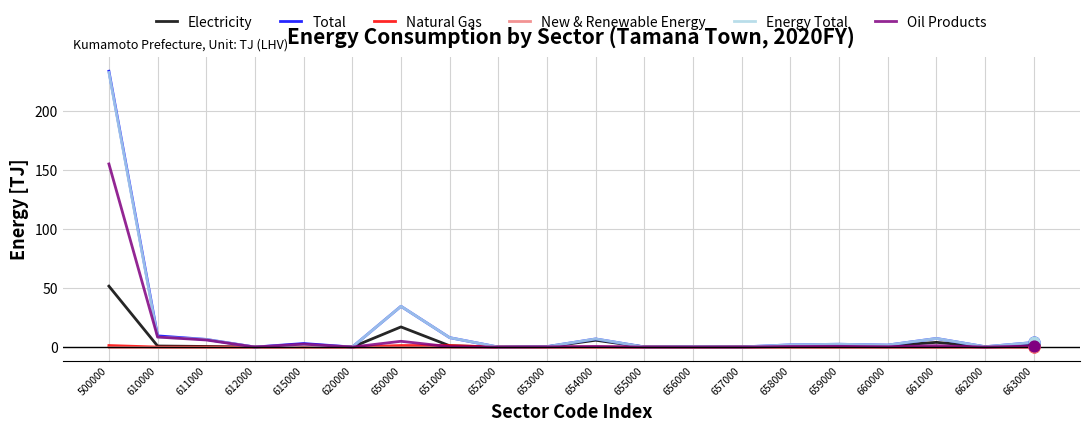

What are all the series names shown in the legend?

Electricity, Total, Natural Gas, New & Renewable Energy, Energy Total, Oil Products